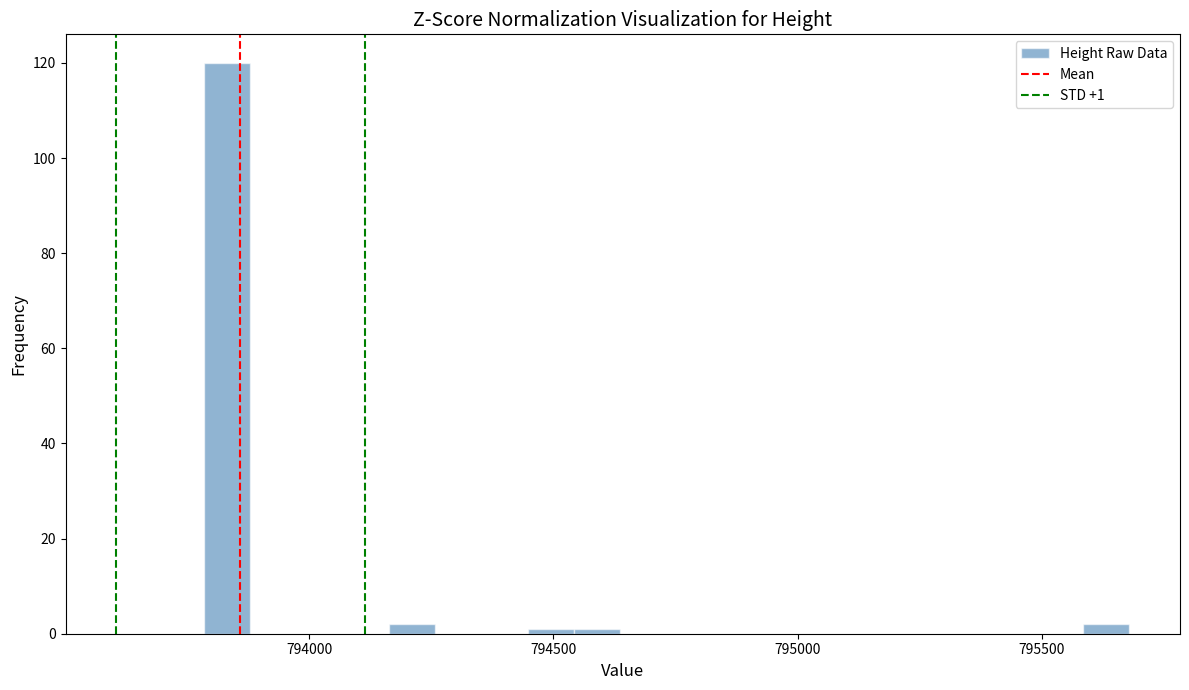

Read against the x-axis, roughly where is the centre of the tallest bar?

793850